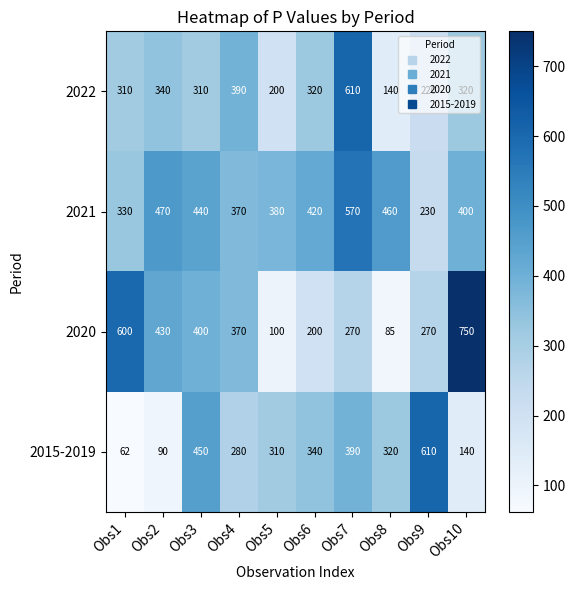

What is the total value across all series at Obs2?

1330